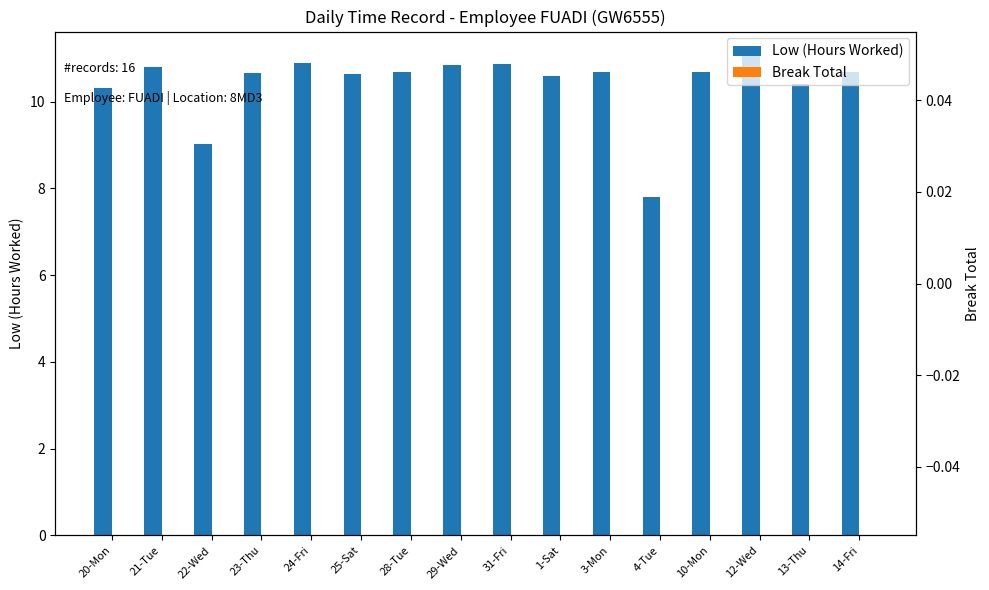

Which series has the largest total across all categories?

Low (Hours Worked)